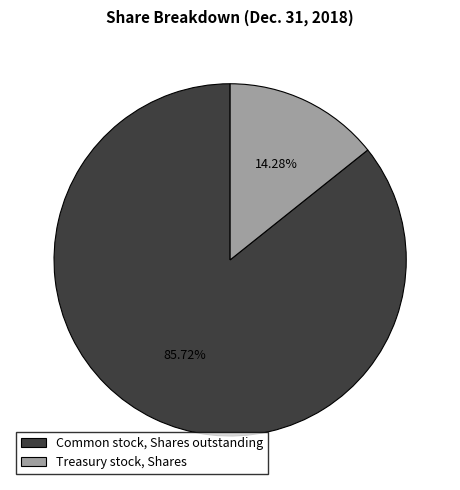

Which category has the smallest portion of the pie?

Treasury stock, Shares